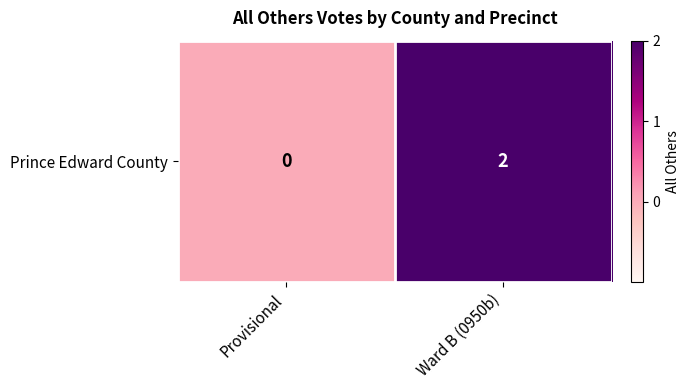

What is the difference between the maximum and minimum values?

2